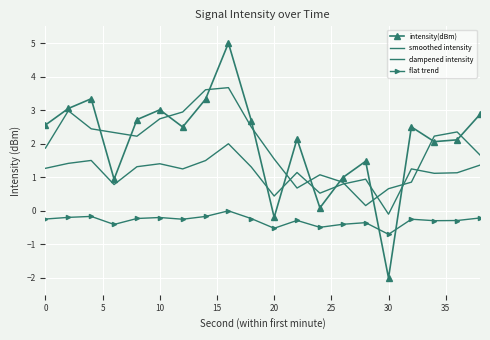

Reading left to right, extract all data points from this chart.

intensity(dBm): 2.6	3.1	3.3	0.9	2.7	3.0	2.5	3.3	5.0	2.7	-0.2	2.1	0.1	1.0	1.5	-2.0	2.5	2.1	2.1	2.9
smoothed intensity: 1.9	3.0	2.4	2.3	2.2	2.7	2.9	3.6	3.7	2.5	1.5	0.7	1.1	0.9	0.2	0.7	0.9	2.2	2.4	1.7
dampened intensity: 1.3	1.4	1.5	0.8	1.3	1.4	1.2	1.5	2.0	1.3	0.4	1.1	0.5	0.8	0.9	-0.1	1.3	1.1	1.1	1.4
flat trend: -0.2	-0.2	-0.2	-0.4	-0.2	-0.2	-0.3	-0.2	0.0	-0.2	-0.5	-0.3	-0.5	-0.4	-0.4	-0.7	-0.2	-0.3	-0.3	-0.2